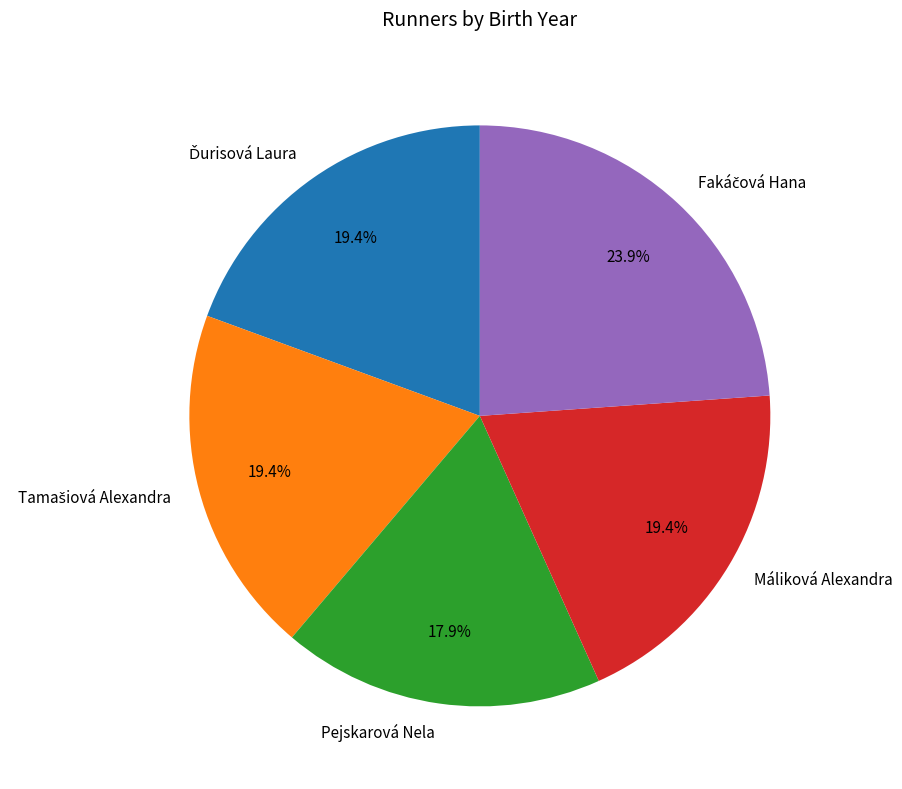

True or false: Máliková Alexandra accounts for 19% of the total.

True